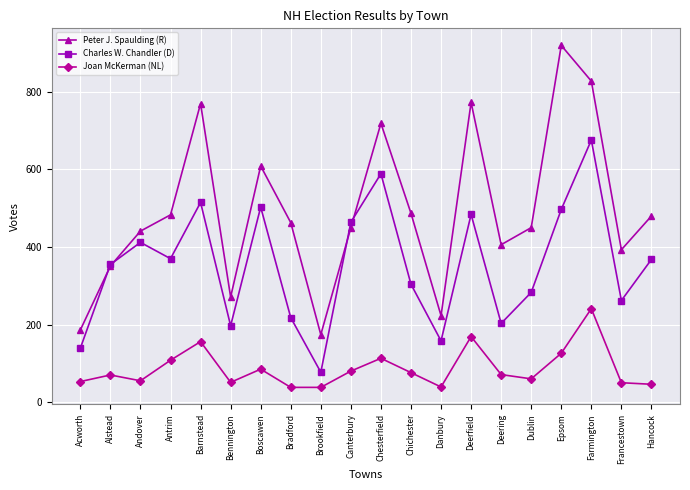

What are all the series names shown in the legend?

Peter J. Spaulding (R), Charles W. Chandler (D), Joan McKerman (NL)